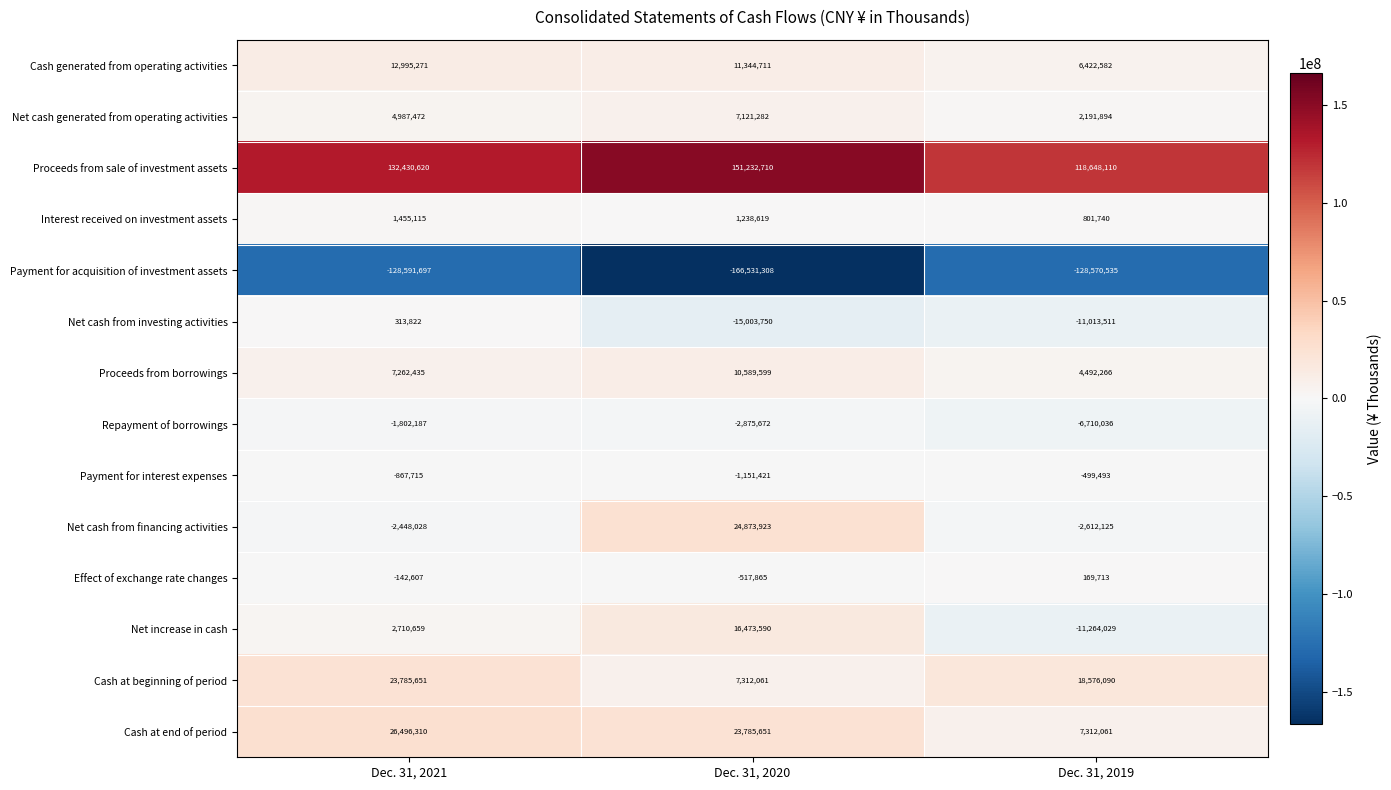

Which series changed the most between Dec. 31, 2020 and Dec. 31, 2019?

Payment for acquisition of investment assets